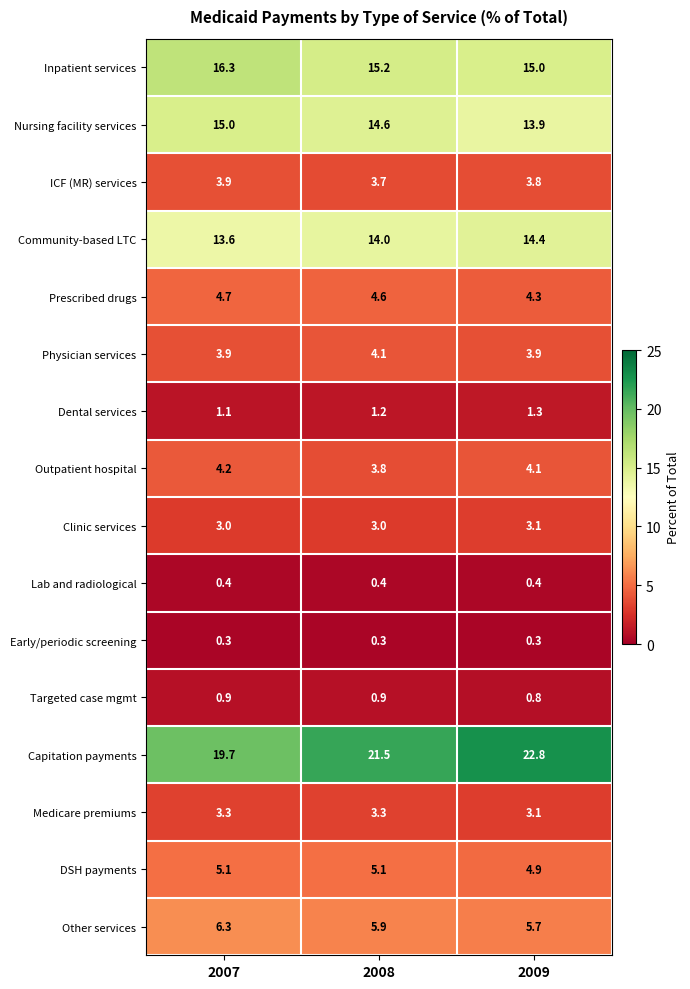

What is the sum of the Other services values at 2007 and 2008?

12.2